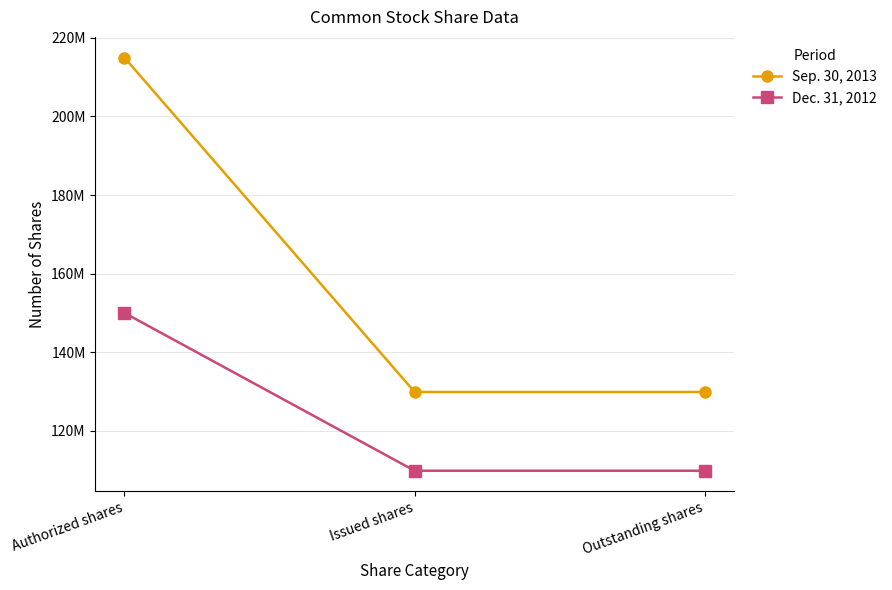

Reading left to right, what are all the values shown in this chart?

Sep. 30, 2013: 215000000	129865869	129865869
Dec. 31, 2012: 150000000	109823748	109823748